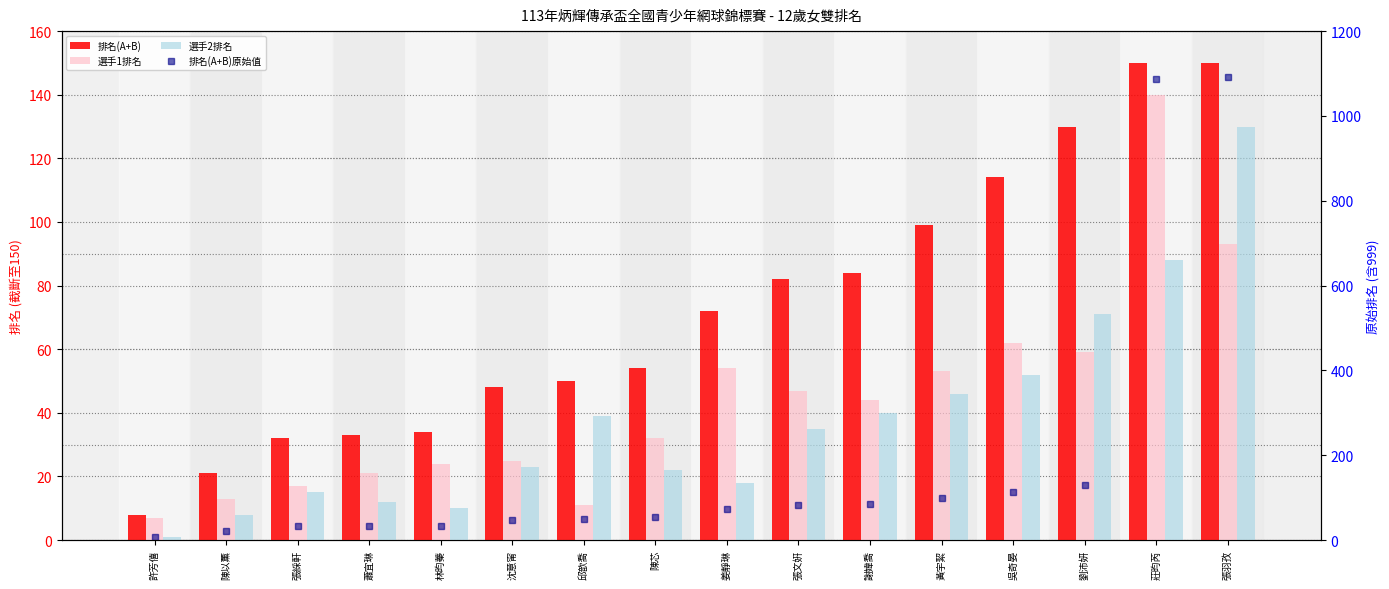

What is the difference between the highest and lowest values at 陳以薰?

13